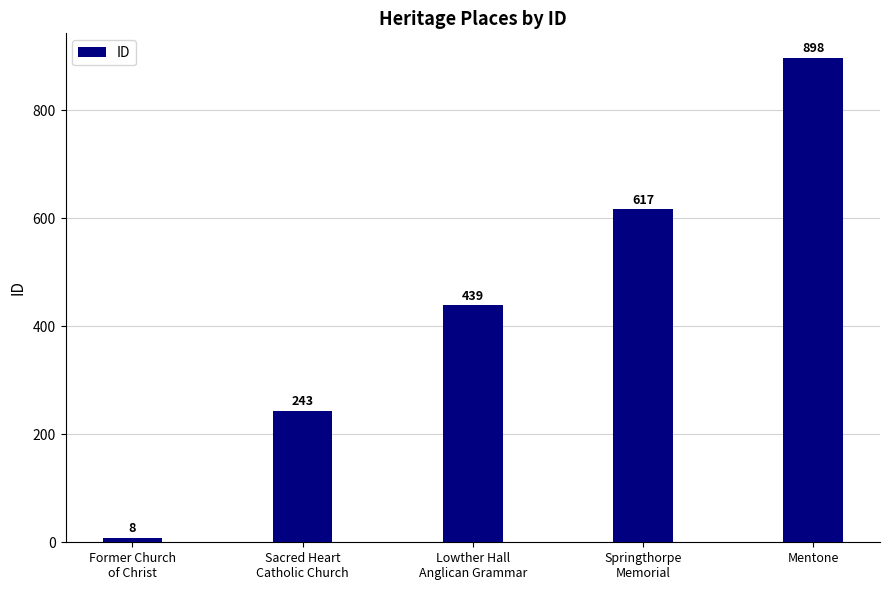

Rank the categories by value from lowest to highest.

Former Church
of Christ, Sacred Heart
Catholic Church, Lowther Hall
Anglican Grammar, Springthorpe
Memorial, Mentone